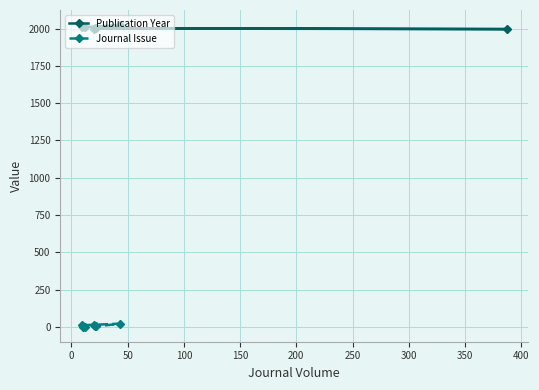

How many interior local peaks (higher than both neighbors) does the data have?

1